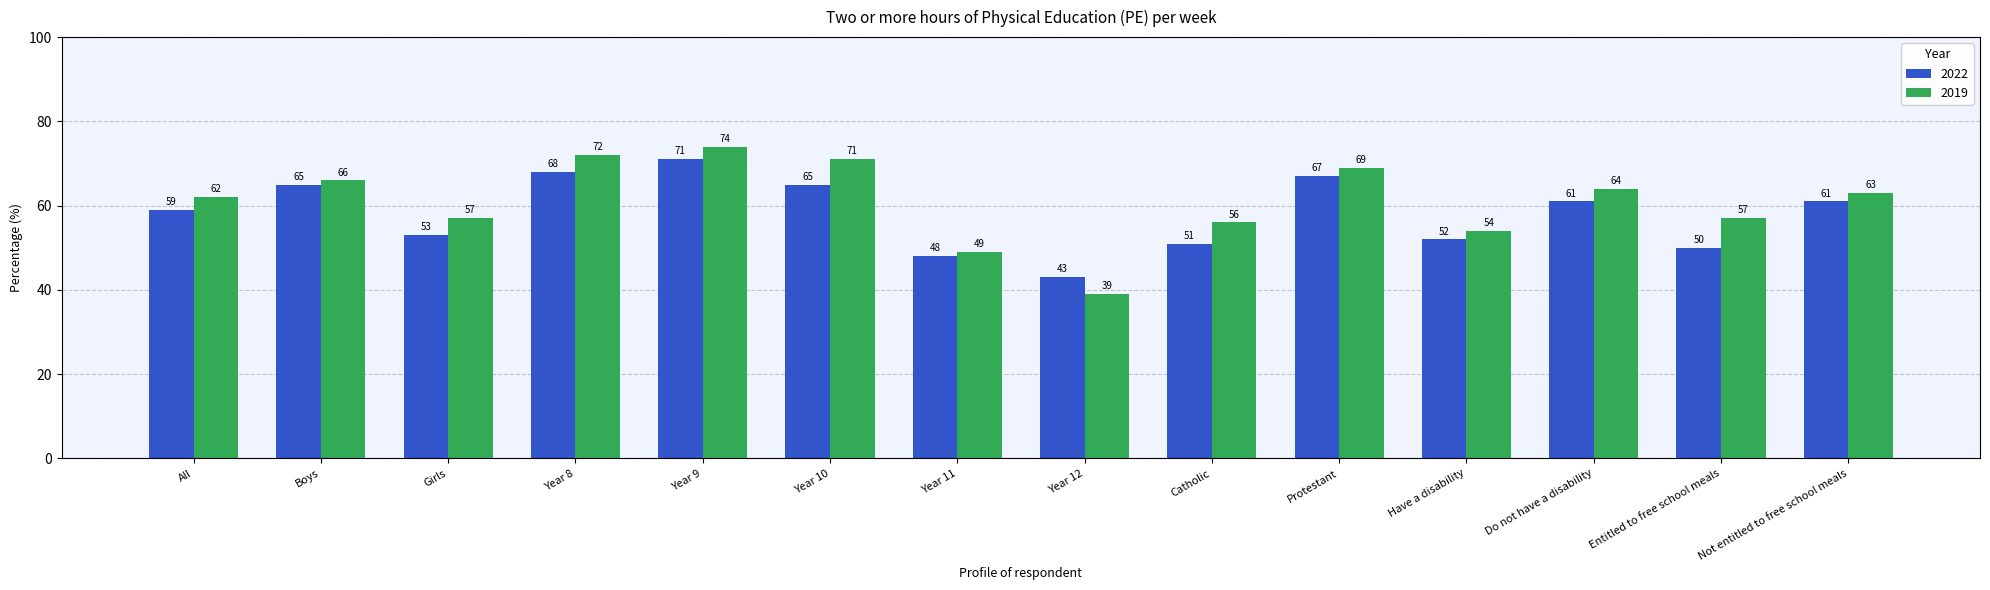

Reading left to right, list all the values displayed in this chart.

2022: All=59	Boys=65	Girls=53	Year 8=68	Year 9=71	Year 10=65	Year 11=48	Year 12=43	Catholic=51	Protestant=67	Have a disability=52	Do not have a disability=61	Entitled to free school meals=50	Not entitled to free school meals=61
2019: All=62	Boys=66	Girls=57	Year 8=72	Year 9=74	Year 10=71	Year 11=49	Year 12=39	Catholic=56	Protestant=69	Have a disability=54	Do not have a disability=64	Entitled to free school meals=57	Not entitled to free school meals=63